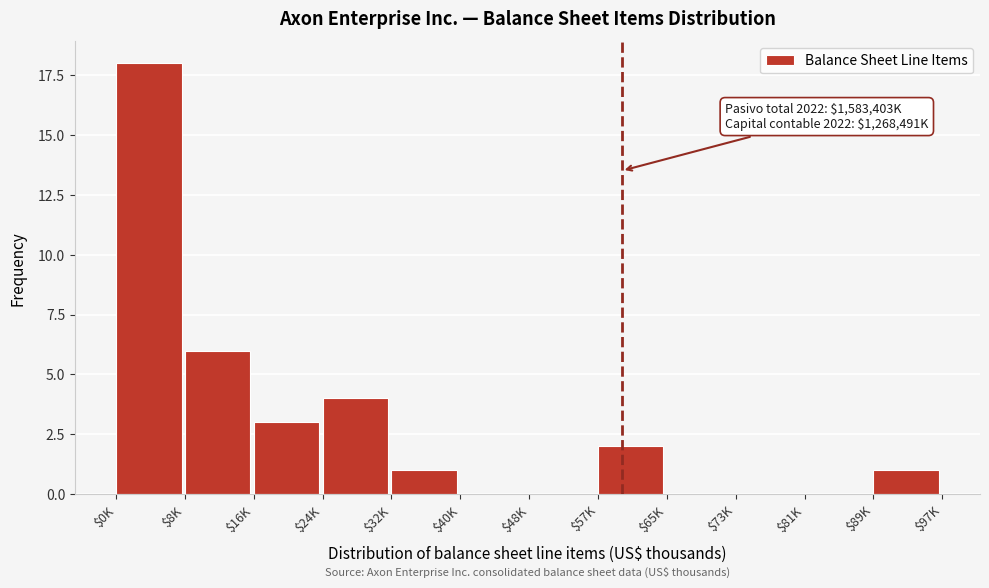

What is the maximum value shown in the chart?

18